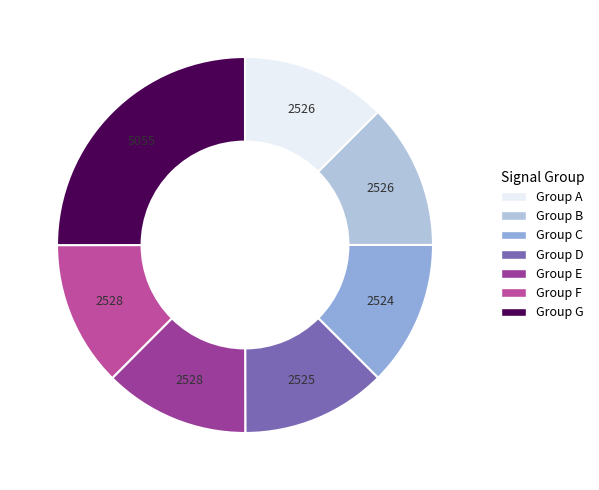

Does any single category account for the majority?

No